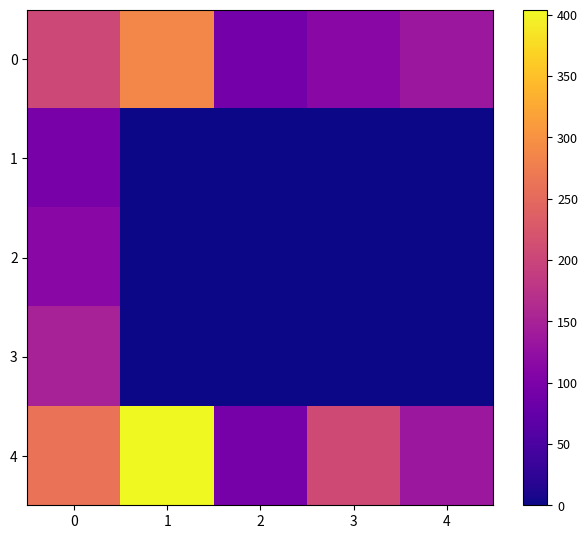

Which series has the largest total across all categories?

4